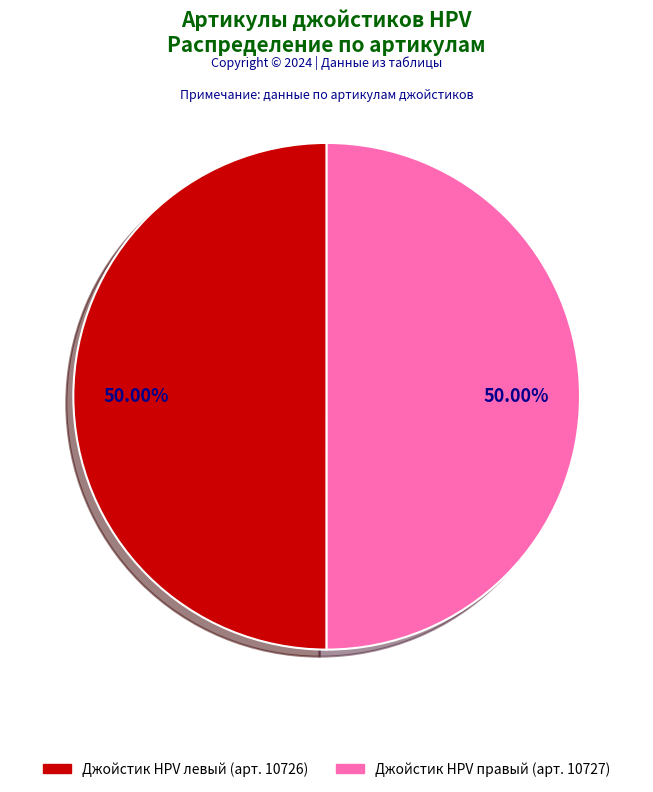

Is the sum of Джойстик HPV правый (арт. 10727) and Джойстик HPV левый (арт. 10726) greater than half?

Yes